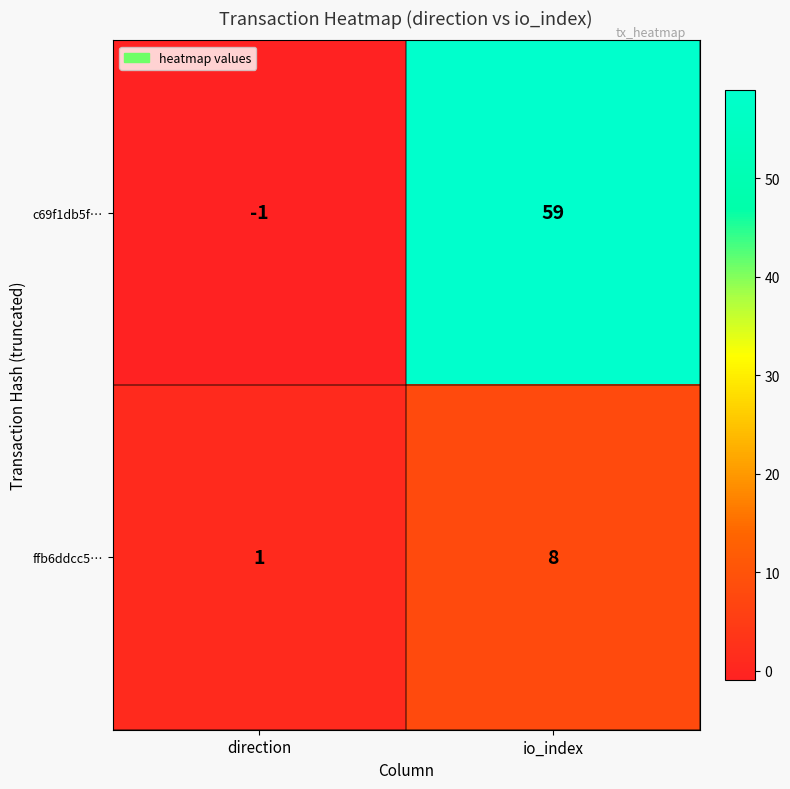

True or false: c69f1db5f… has a value of 59 at io_index.

True